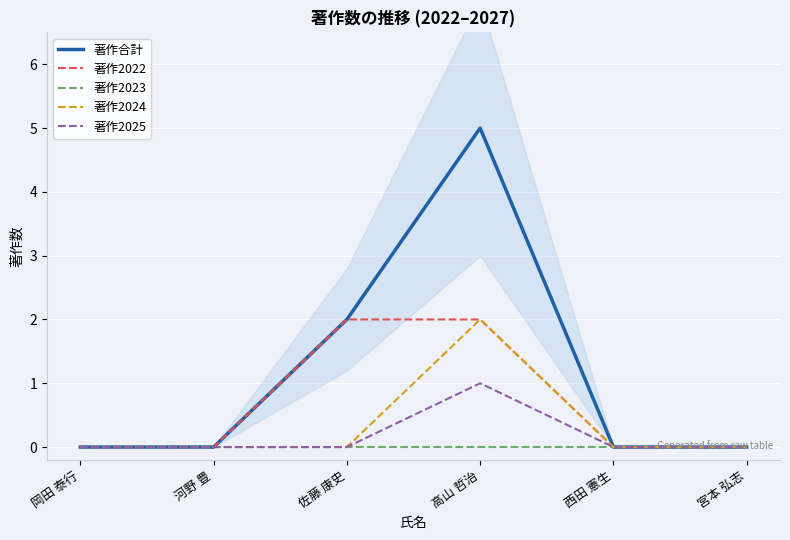

What is the label of the 5th point from the left?

西田 憲生